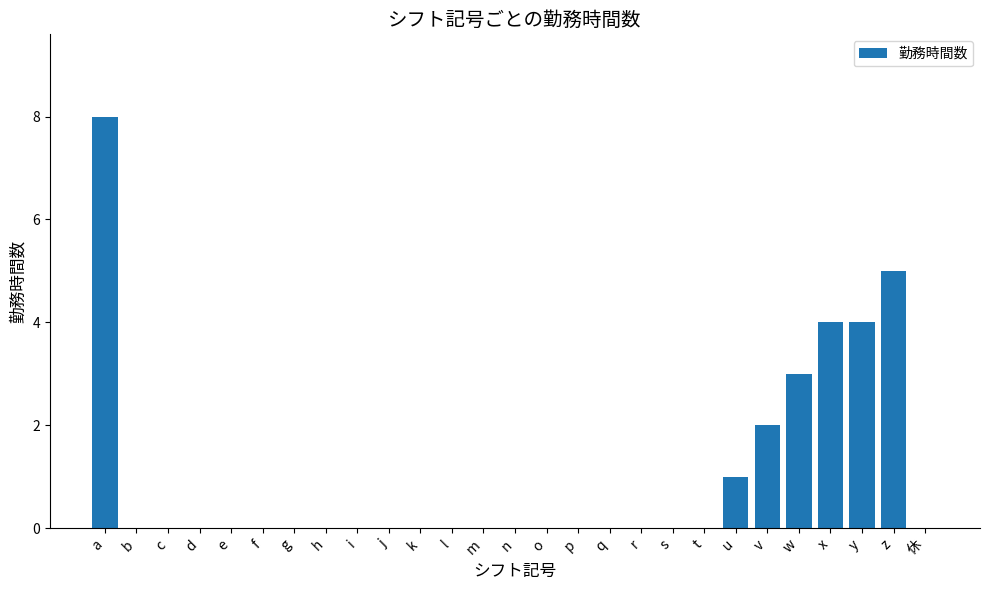

What is the sum of the values at 休 and w?

3